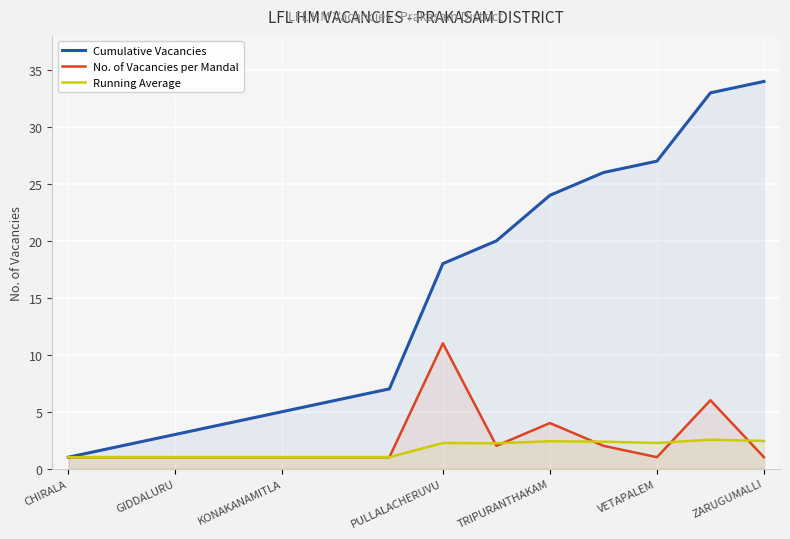

What is the sum of all Running Average values?

23.5